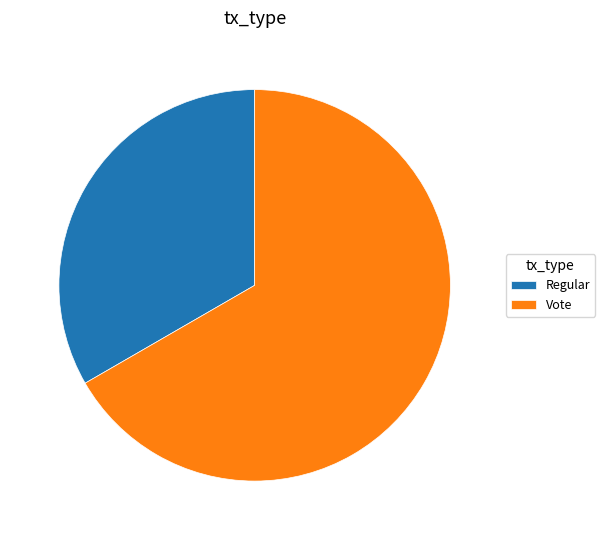

True or false: Regular accounts for 33% of the total.

True